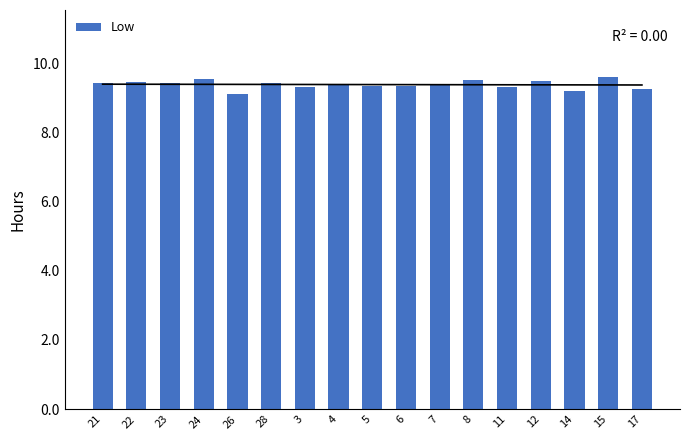

The value at 6 is 5.3. True or false?

False